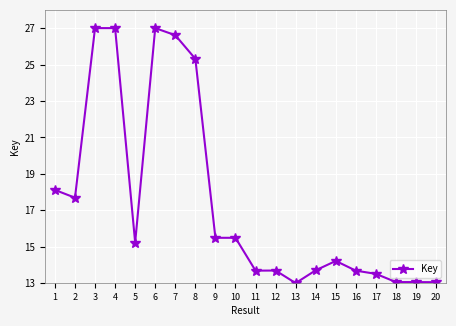

How many data points does each series have?

20